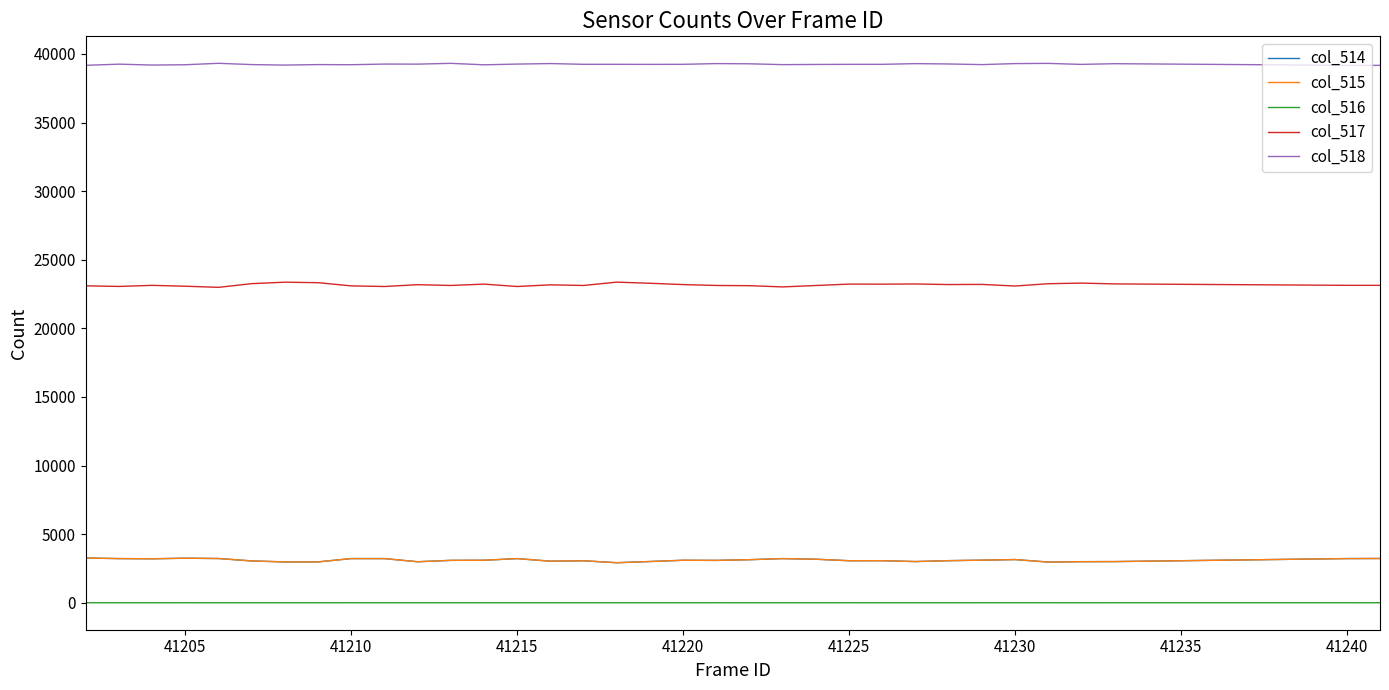

How many lines are shown in the chart?

5